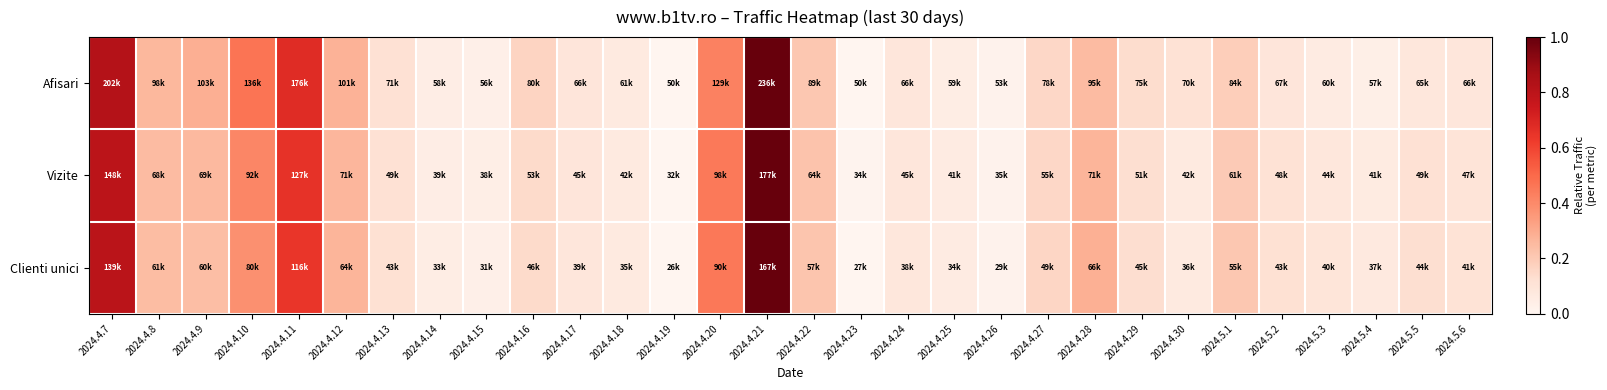

Which series changed the most between 2024.4.25 and 2024.5.5?

Clienti unici